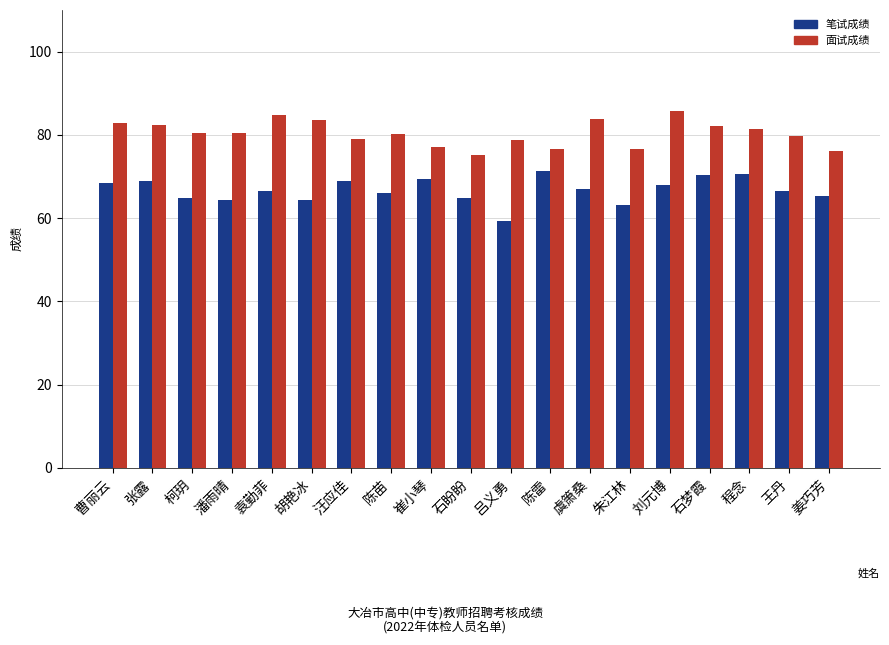

How many bars are there in total?

38